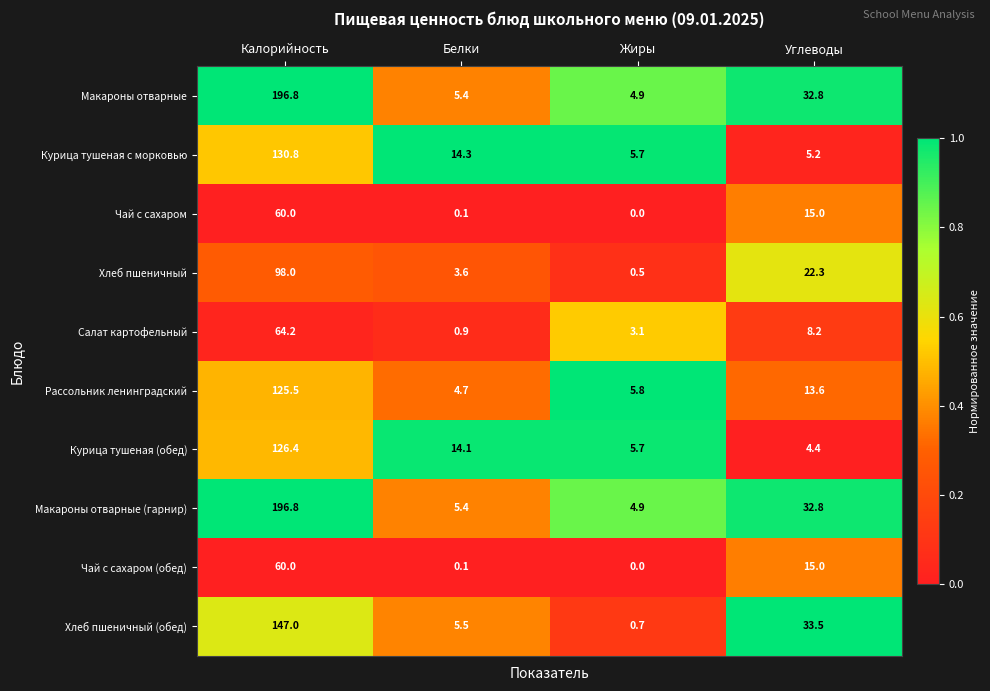

What is the difference between the second highest and minimum values in the Хлеб пшеничный (обед) series?

32.8